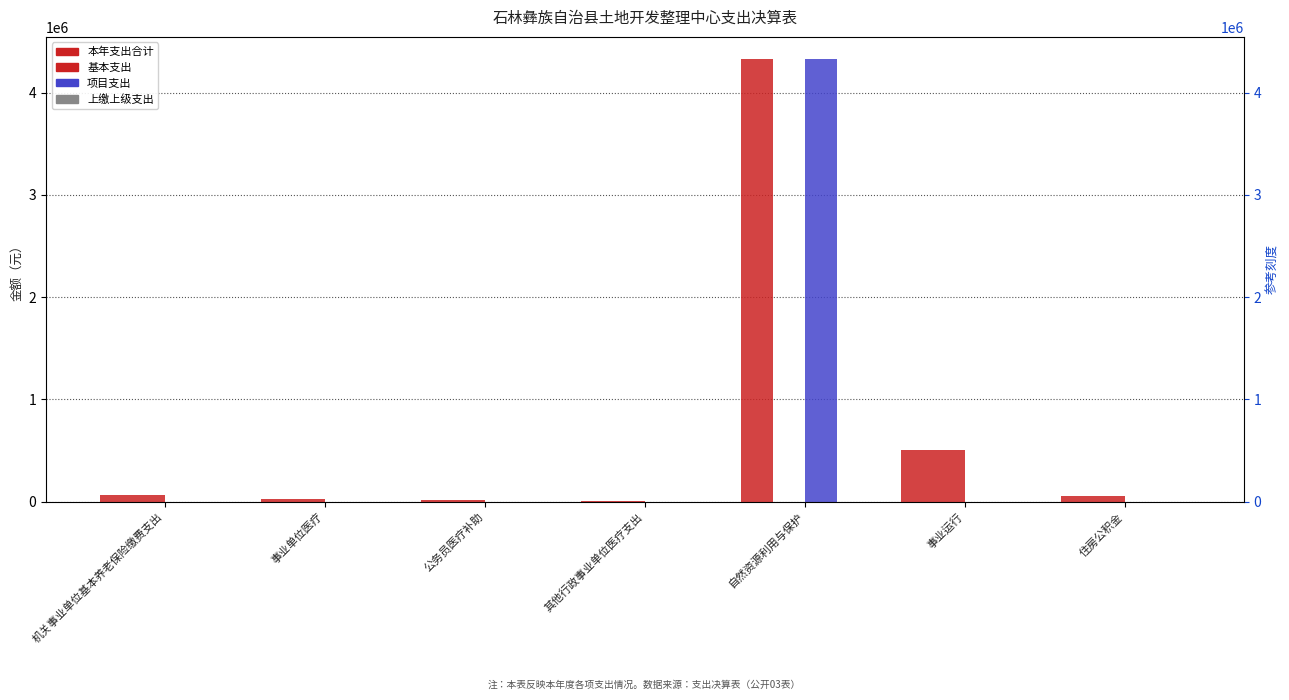

How many positive values does the 项目支出 series have?

1